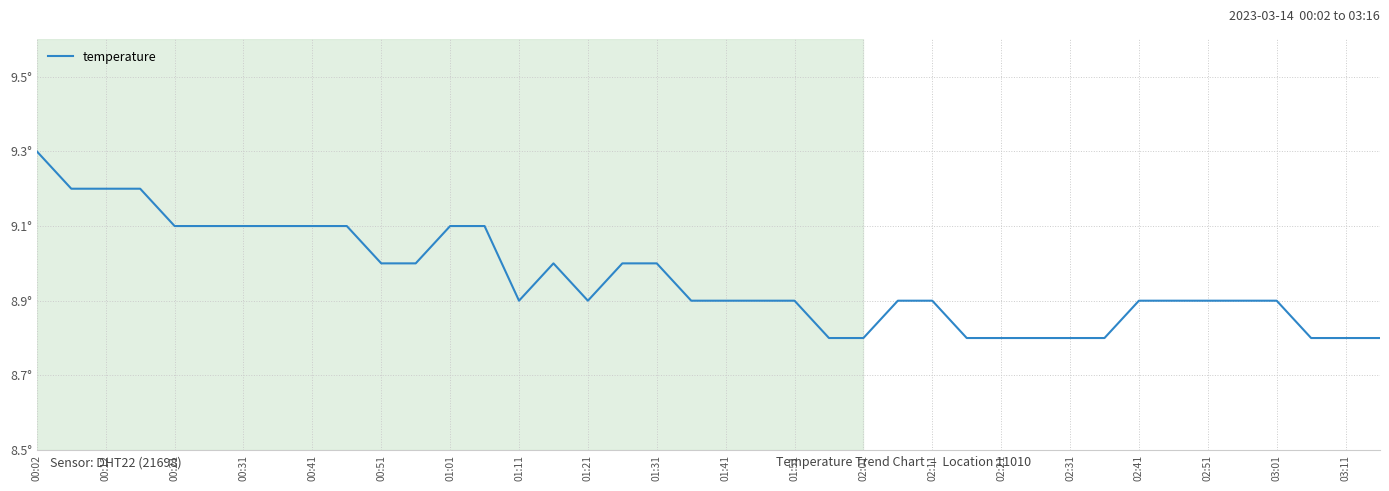

Does the chart display data point markers on the line(s)?

No